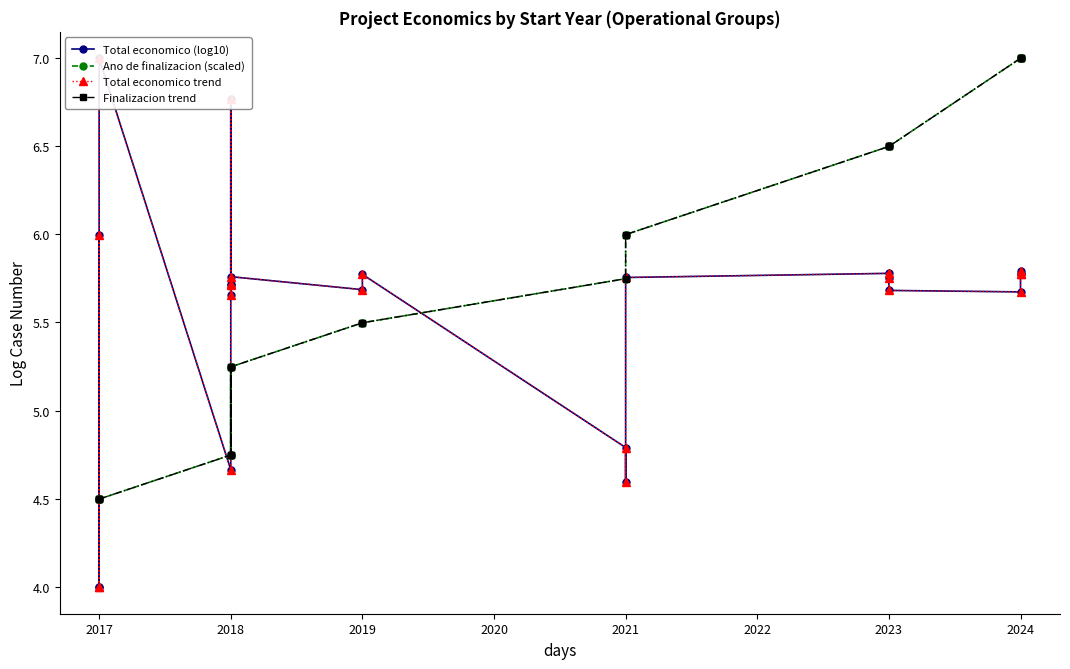

Which category has the lowest value across all series?

2017